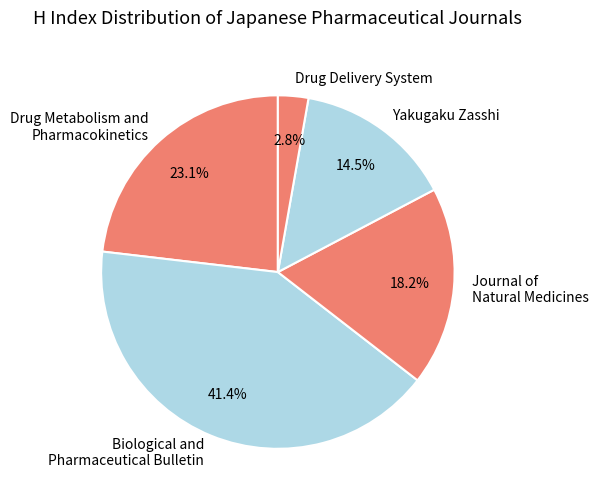

Is the sum of Biological and Pharmaceutical Bulletin and Drug Metabolism and Pharmacokinetics greater than half?

Yes